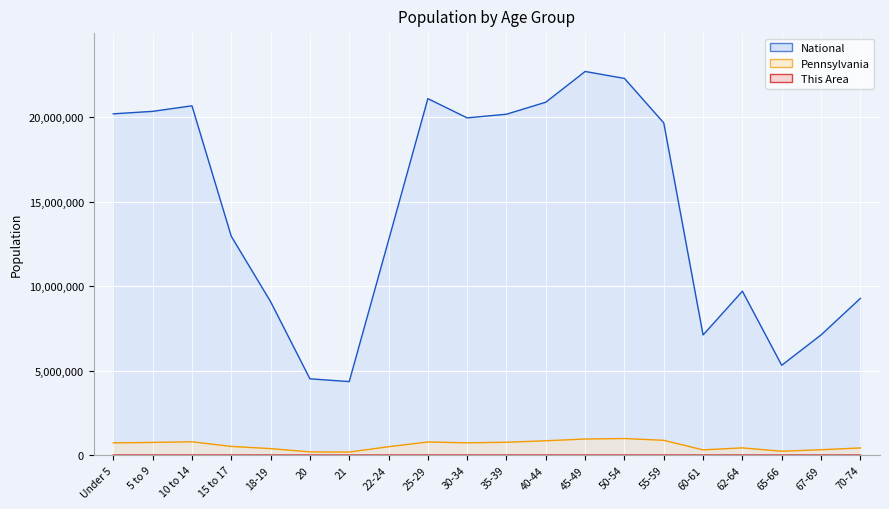

What is the label of the 11th point from the right?

30-34